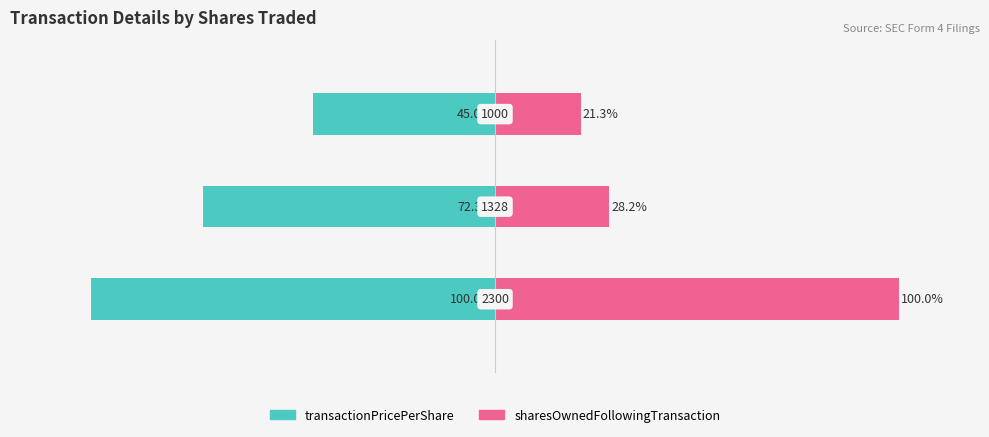

What is the maximum value shown in the chart?

100.0